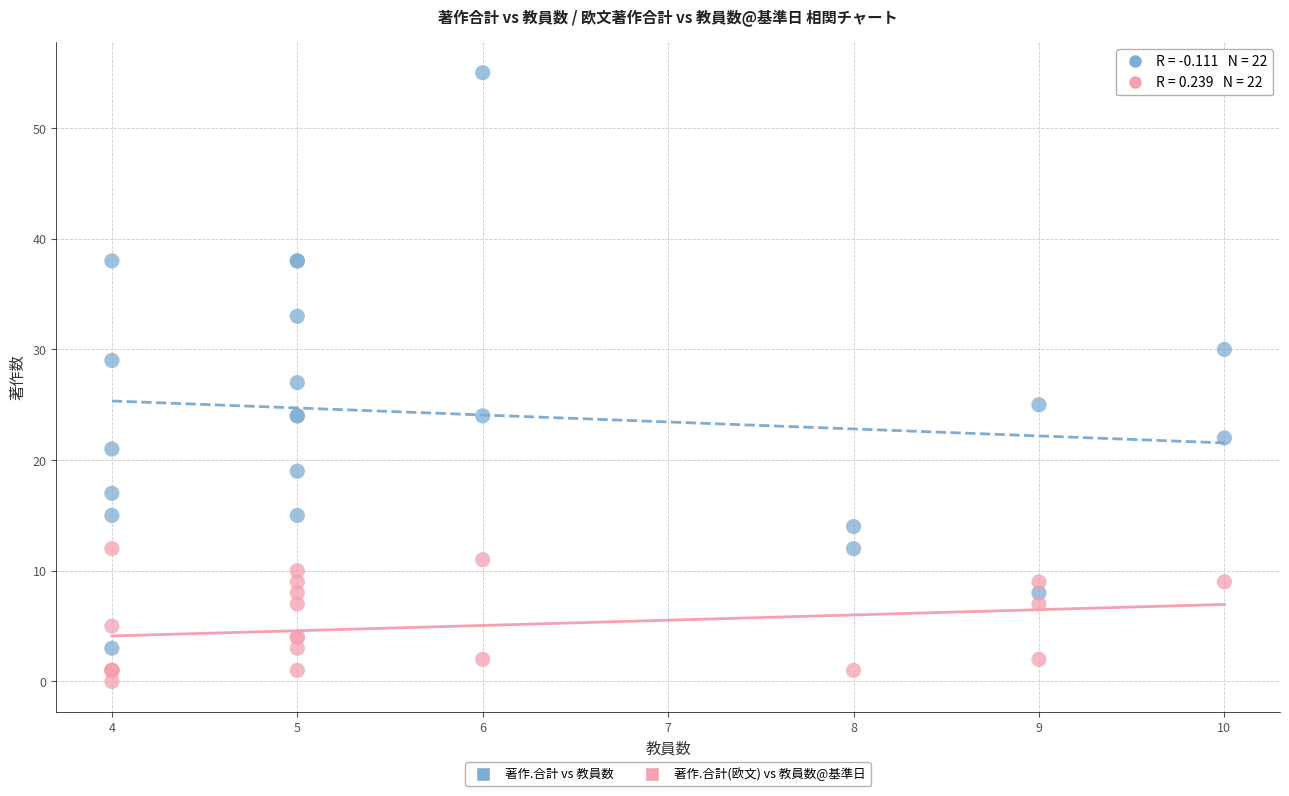

Which series contains the highest Y value?

著作.合計 vs 教員数